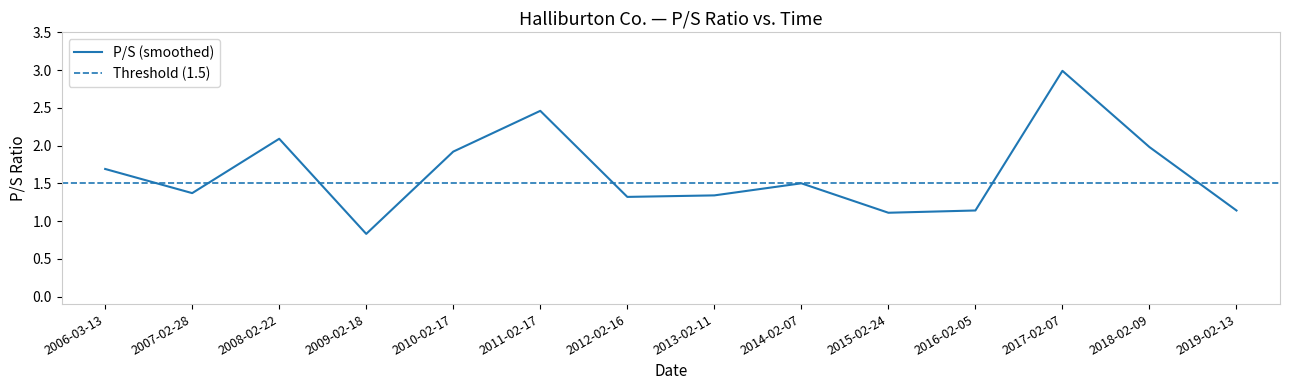

The value at 2007-02-28 is 1.4. True or false?

True